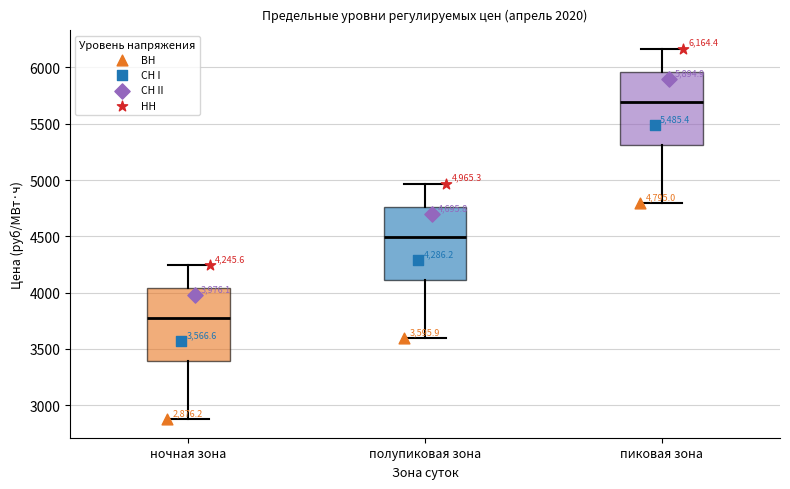

Which box's median line is the highest?

пиковая зона